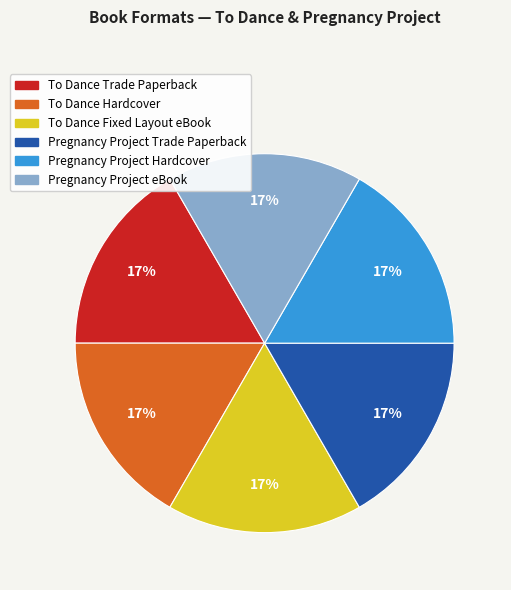

Is there a majority slice in this chart?

No